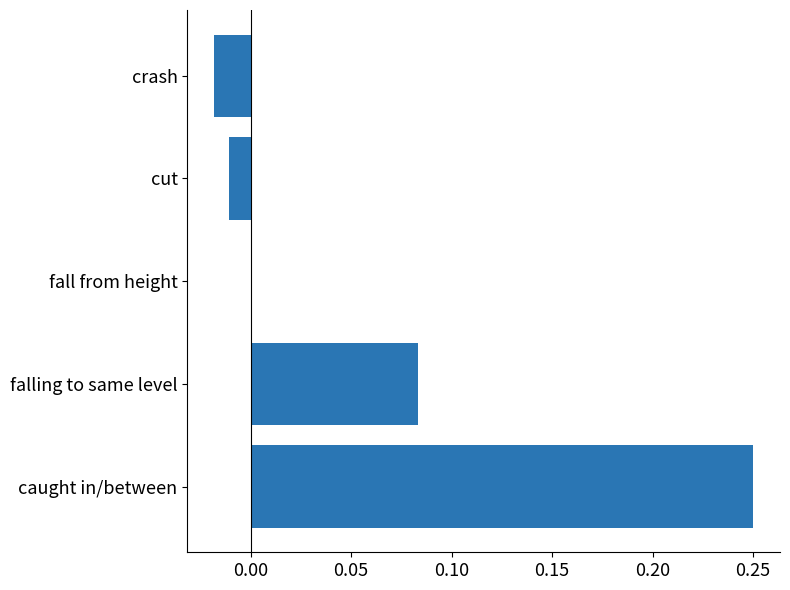

What is the sum of all values?

0.3